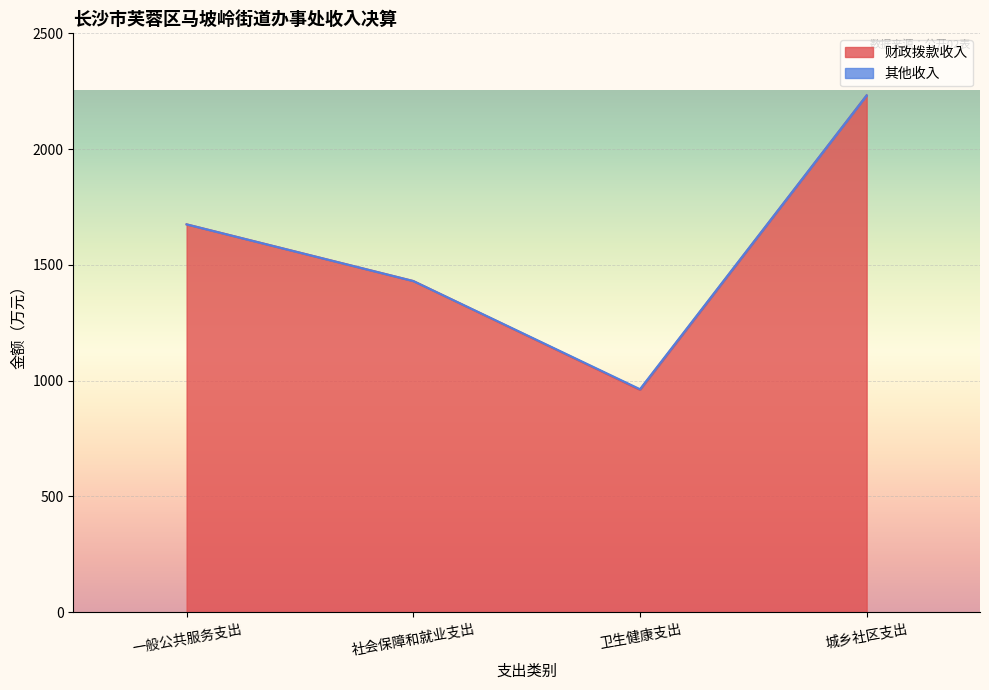

What is the maximum value for 财政拨款收入?

2232.2